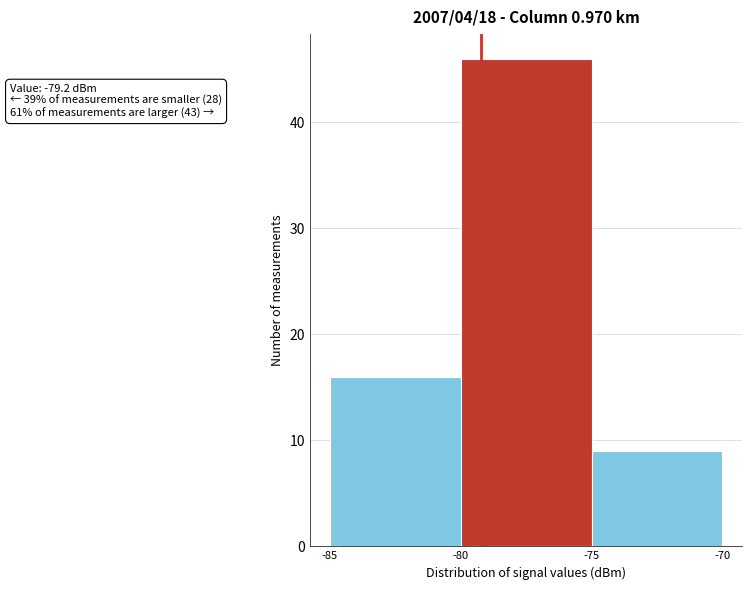

Over which range of the x-axis is the bar tallest?

-80 to -75